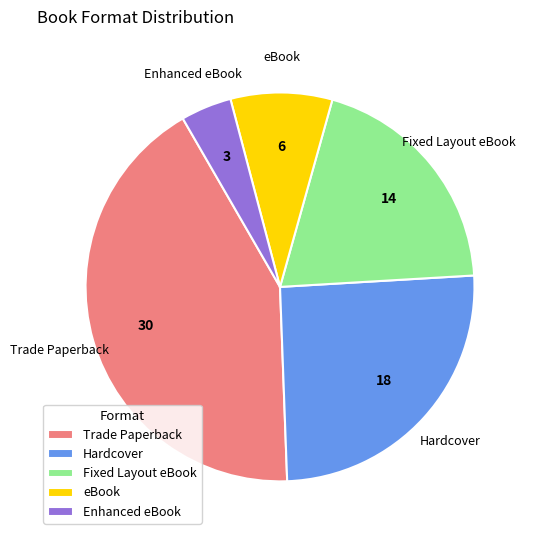

Rank the categories by value from lowest to highest.

Enhanced eBook, eBook, Fixed Layout eBook, Hardcover, Trade Paperback